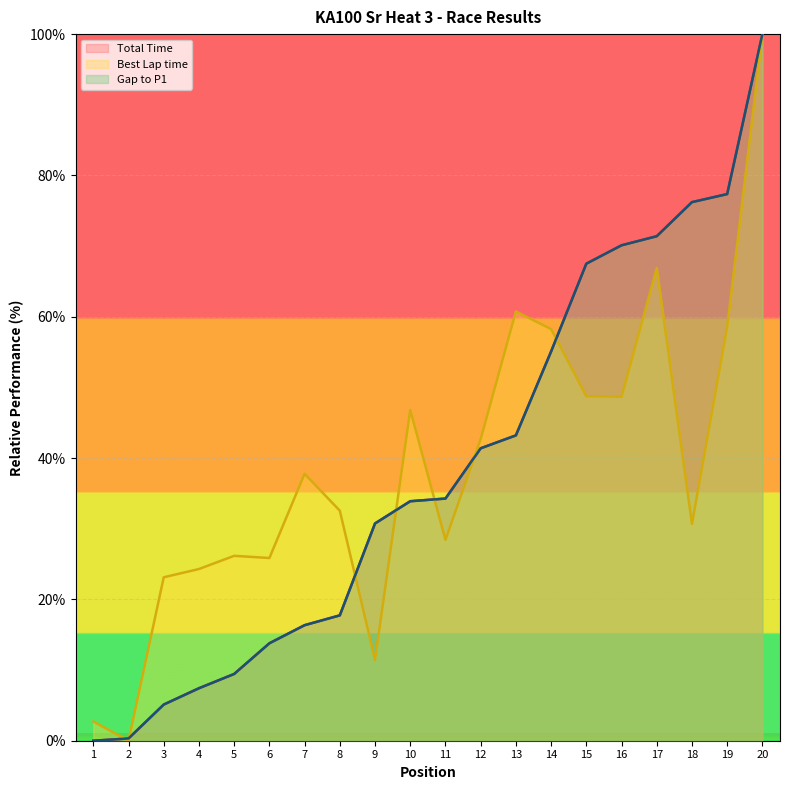

Count the number of categories in the chart.

20